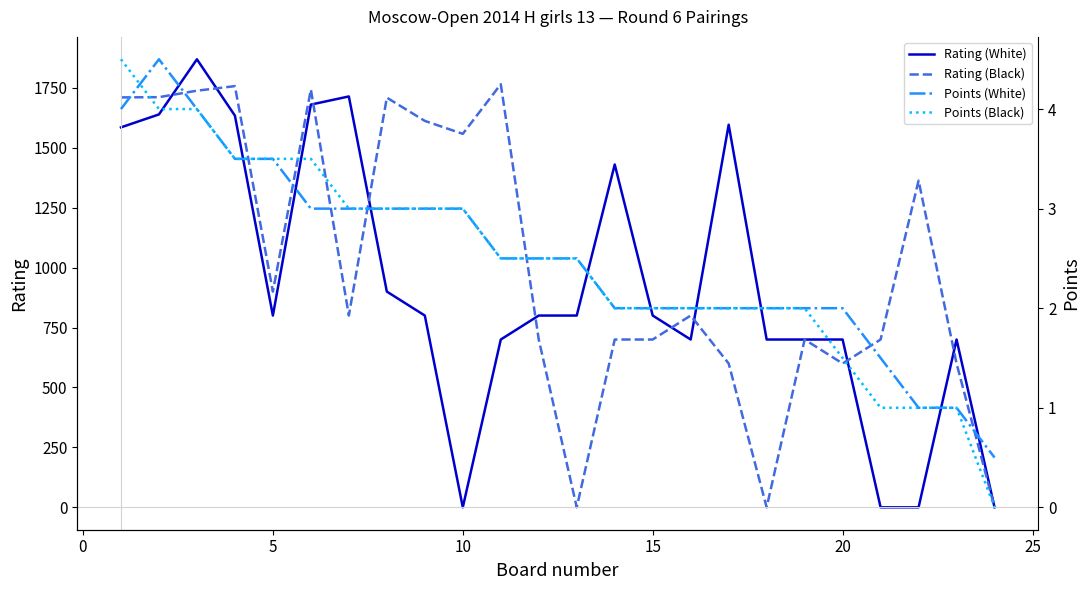

What is the maximum value shown in the chart?

1869.0